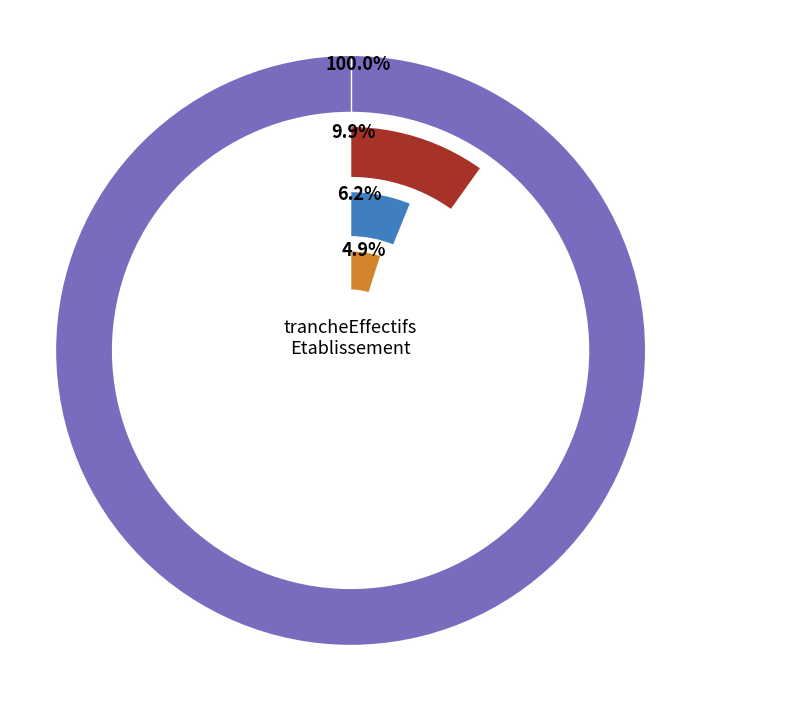

Is there any slice that represents more than half of the pie?

Yes